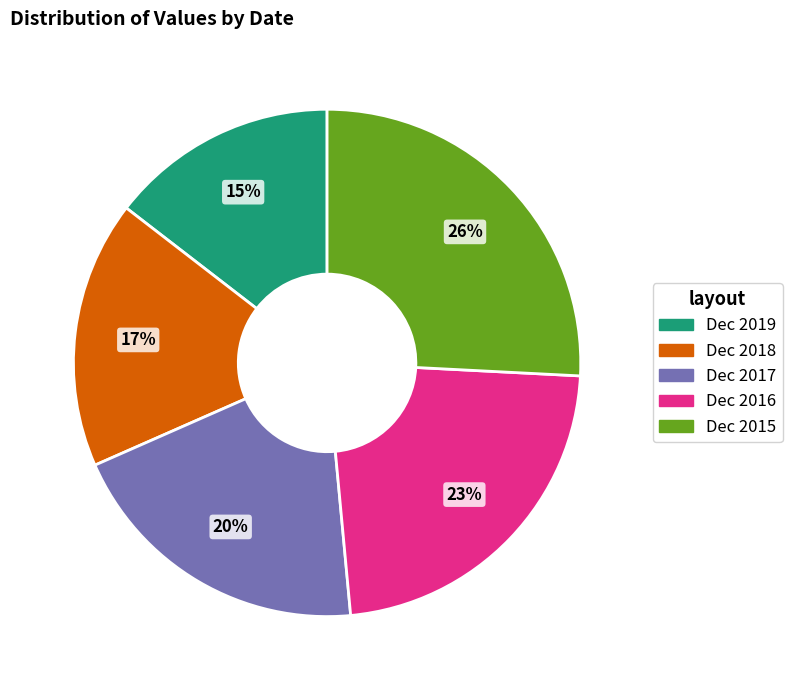

To the nearest percent, what portion does Dec 2018 represent?

17%